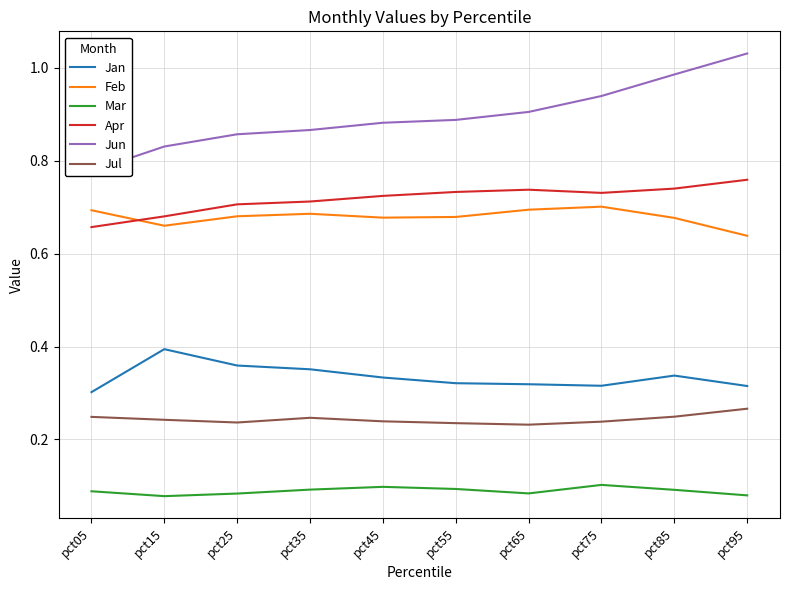

Is it true that Feb equals 0.3 at pct05?

False